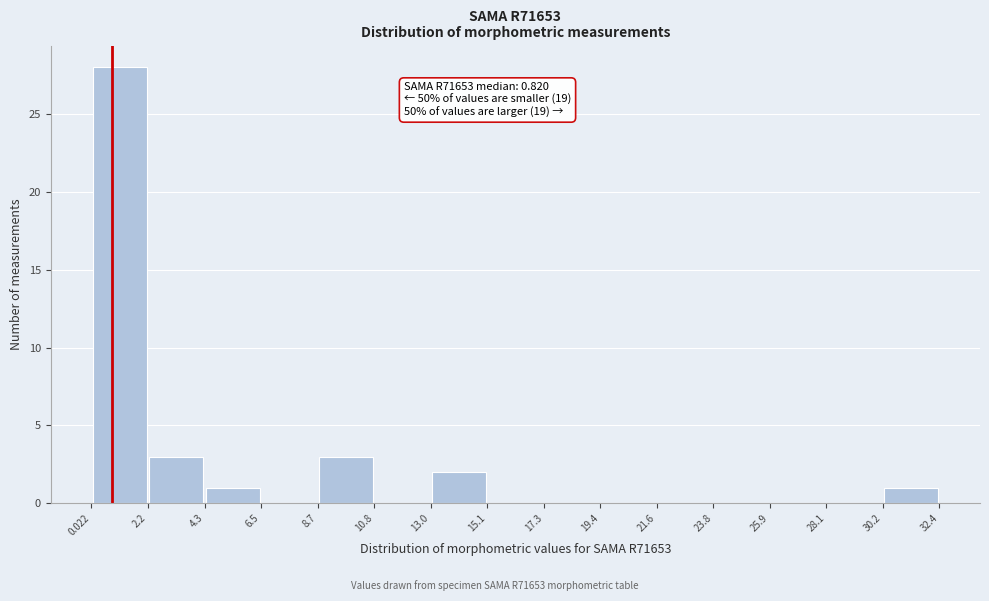

Over which range of the x-axis is the bar tallest?

0.022 to 2.2